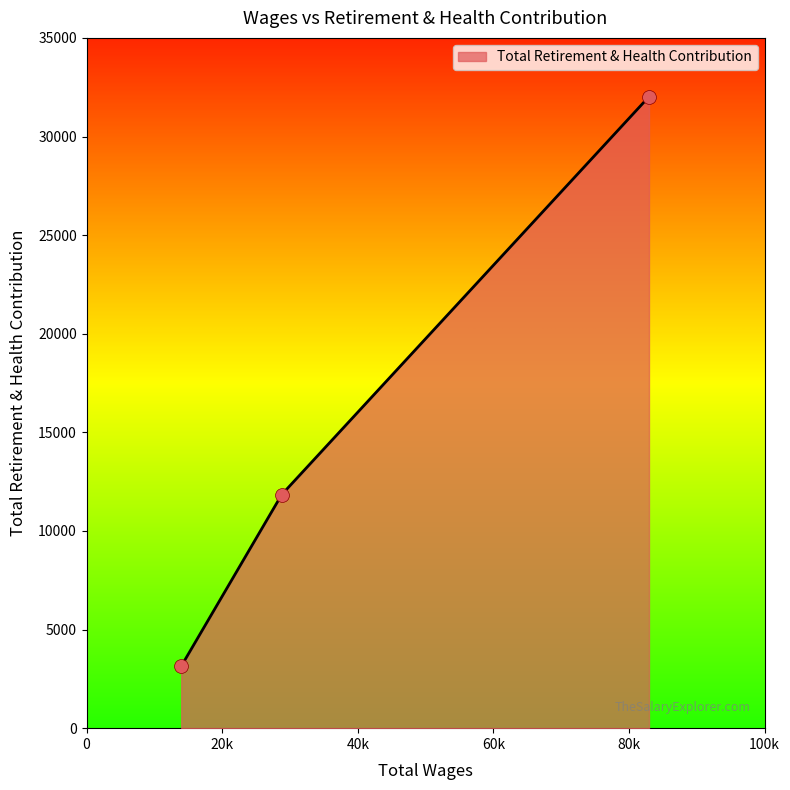

What is the difference between the maximum and minimum values?

28877